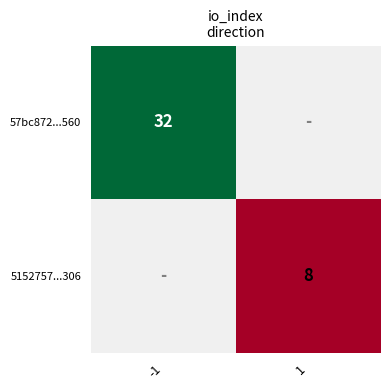

Is it true that 57bc872...560 equals 32 at -1?

True